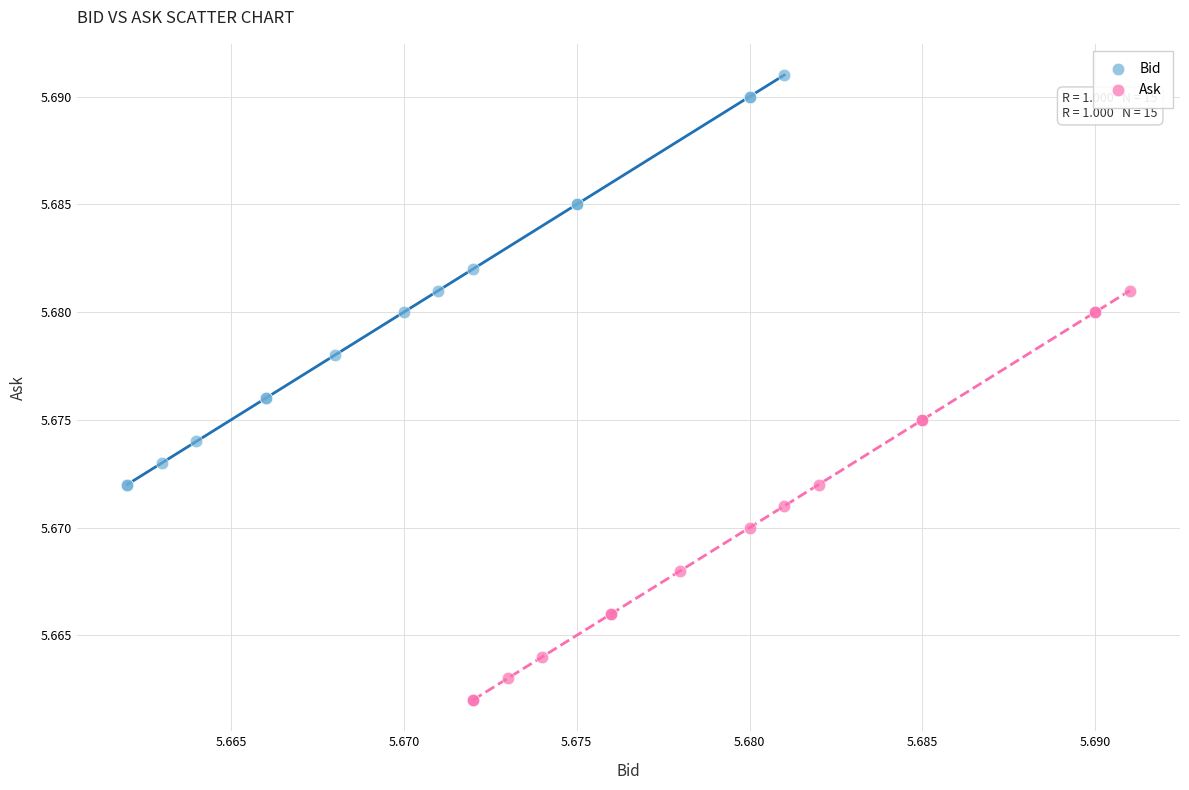

Which series contains the highest Y value?

Bid